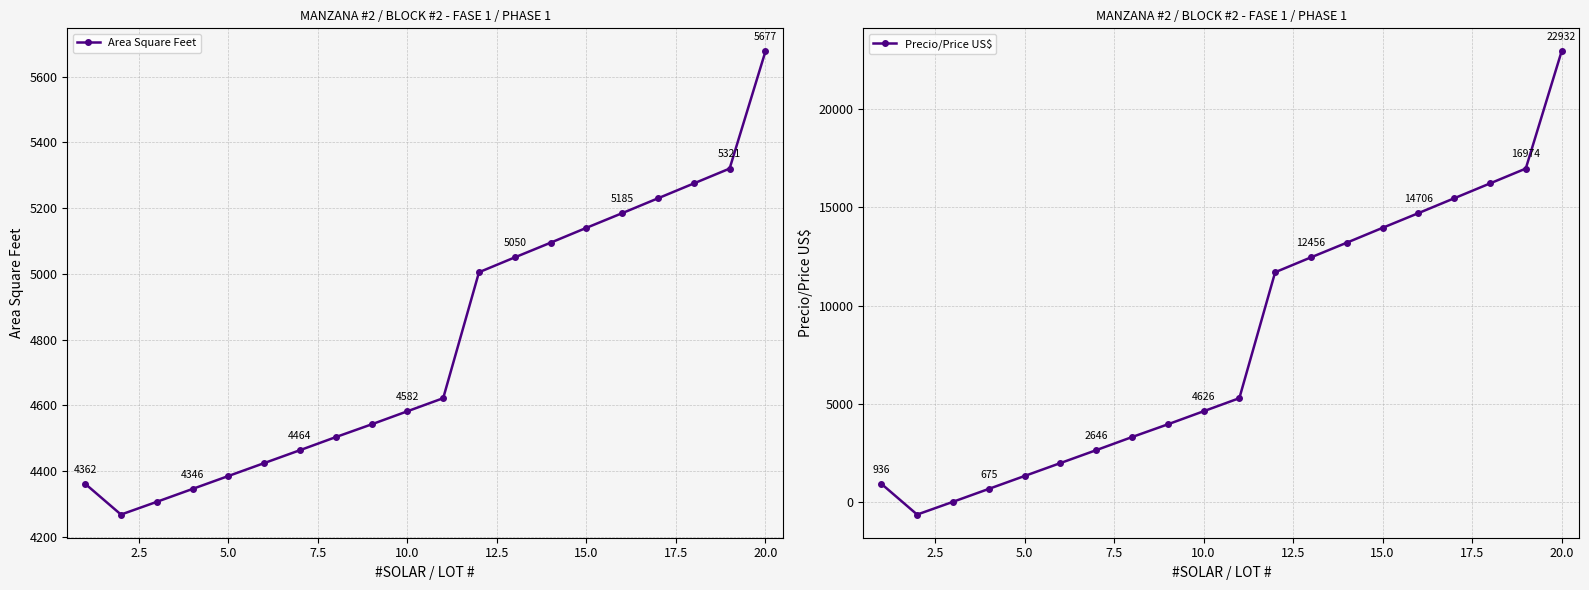

How many interior local valleys does the Area Square Feet series have?

1